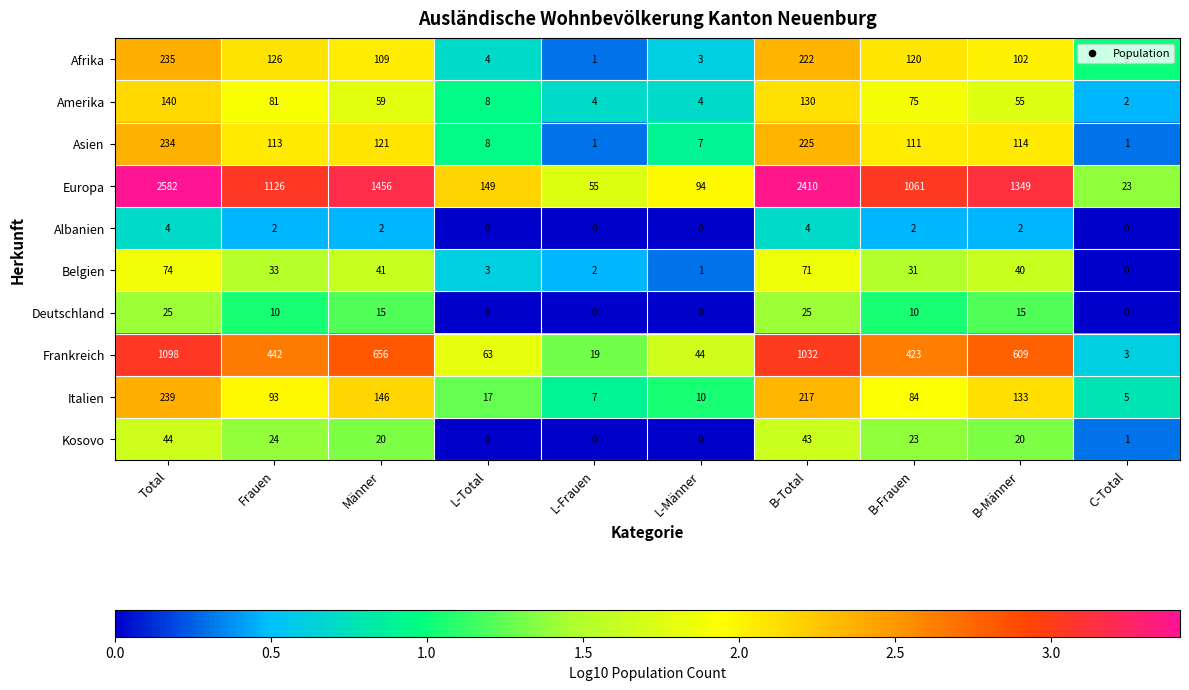

At Männer, list the series in order from largest to smallest.

Europa, Frankreich, Italien, Asien, Afrika, Amerika, Belgien, Kosovo, Deutschland, Albanien